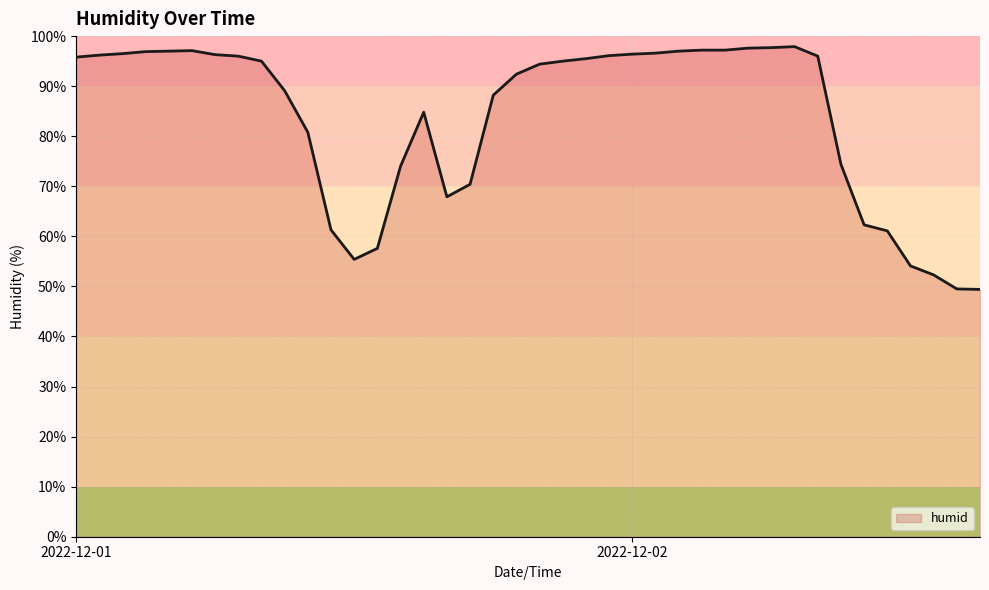

What is the difference between the maximum and minimum values?

48.5